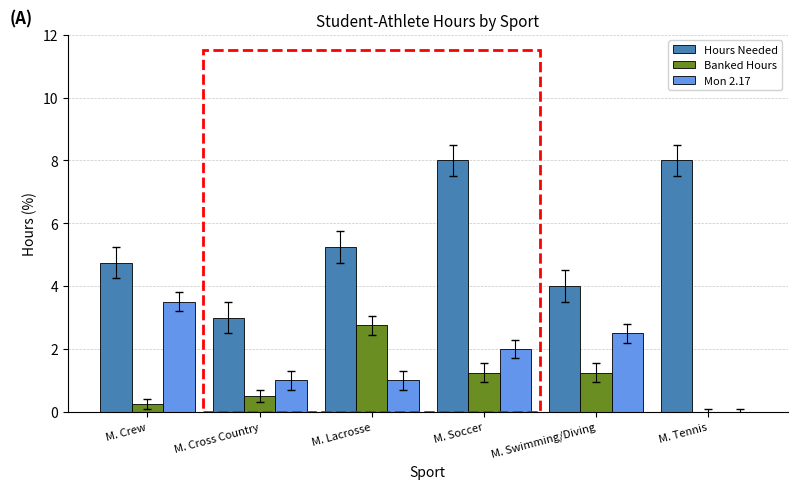

What is the highest value of the Banked Hours series?

2.8